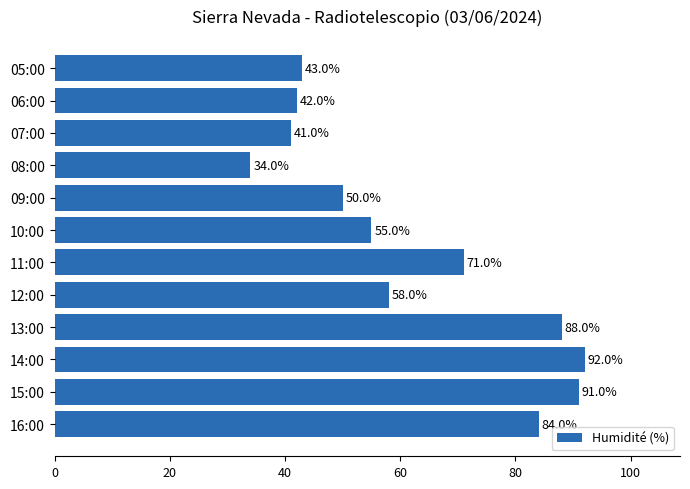

List the labels in order of value, smallest first.

08:00, 07:00, 06:00, 05:00, 09:00, 10:00, 12:00, 11:00, 16:00, 13:00, 15:00, 14:00